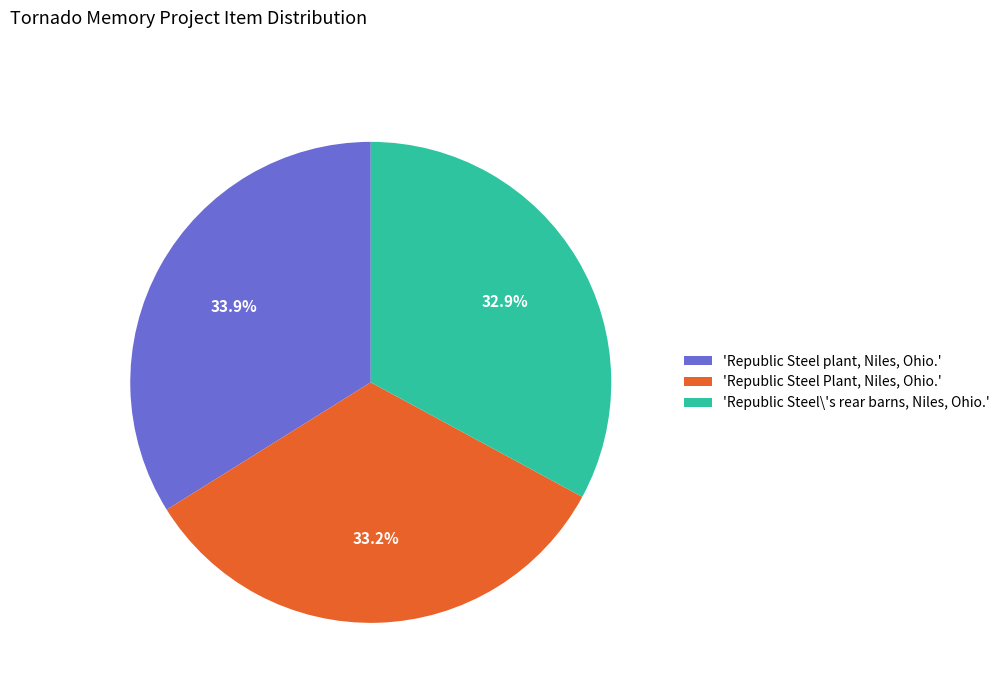

Rank the categories by value from highest to lowest.

'Republic Steel plant, Niles, Ohio.', 'Republic Steel Plant, Niles, Ohio.', 'Republic Steel\'s rear barns, Niles, Ohio.'